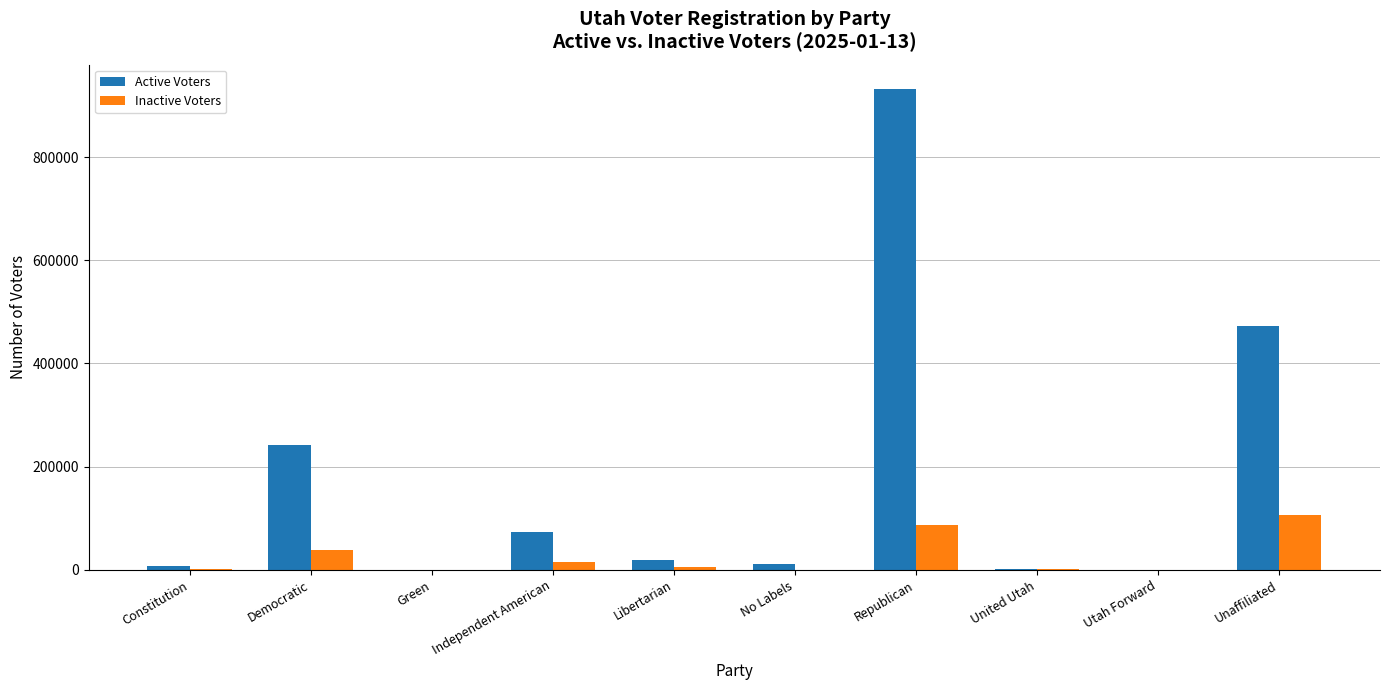

The Active Voters series shows 73369 at Independent American. True or false?

True